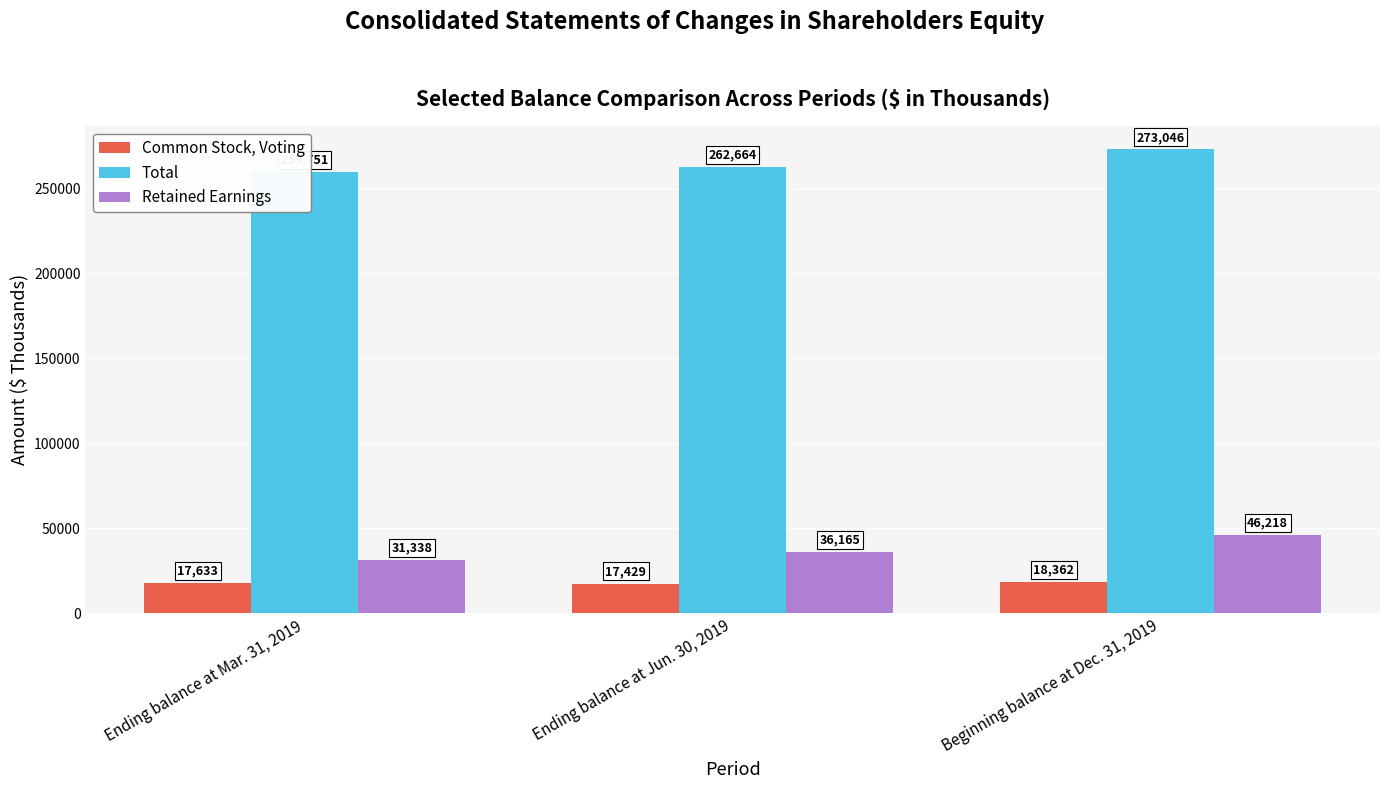

What is the difference between the maximum and minimum values in the Total series?

13295